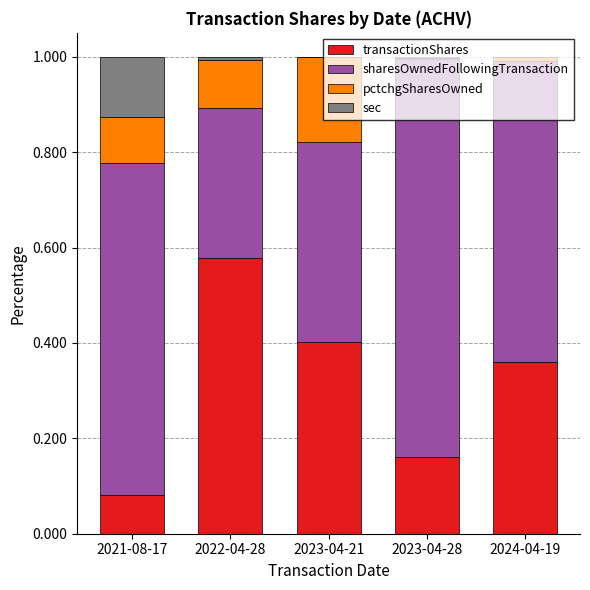

True or false: transactionShares has a value of 0.2 at 2022-04-28.

False